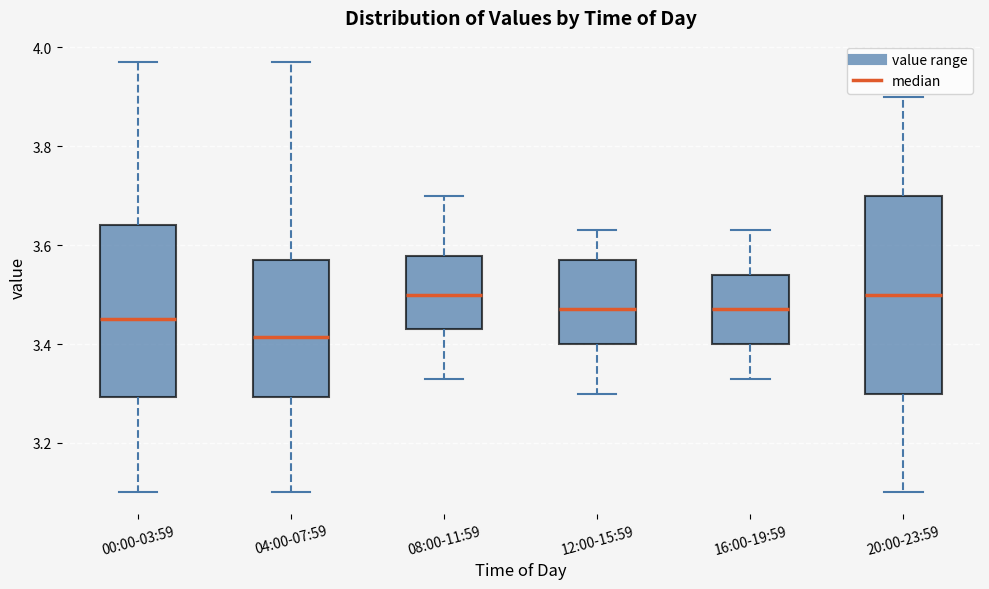

Reading left to right, read every box against the y-axis: the position of its median line, the range the box covers, and the ends of its whiskers. The values are not printed on the chart, so give them approximately, as read against the axis.

00:00-03:59: median 3.46, box 3.30 to 3.64, whiskers 3.10 to 3.98
04:00-07:59: median 3.42, box 3.30 to 3.58, whiskers 3.10 to 3.98
08:00-11:59: median 3.50, box 3.44 to 3.58, whiskers 3.34 to 3.70
12:00-15:59: median 3.48, box 3.40 to 3.58, whiskers 3.30 to 3.64
16:00-19:59: median 3.48, box 3.40 to 3.54, whiskers 3.34 to 3.64
20:00-23:59: median 3.50, box 3.30 to 3.70, whiskers 3.10 to 3.90